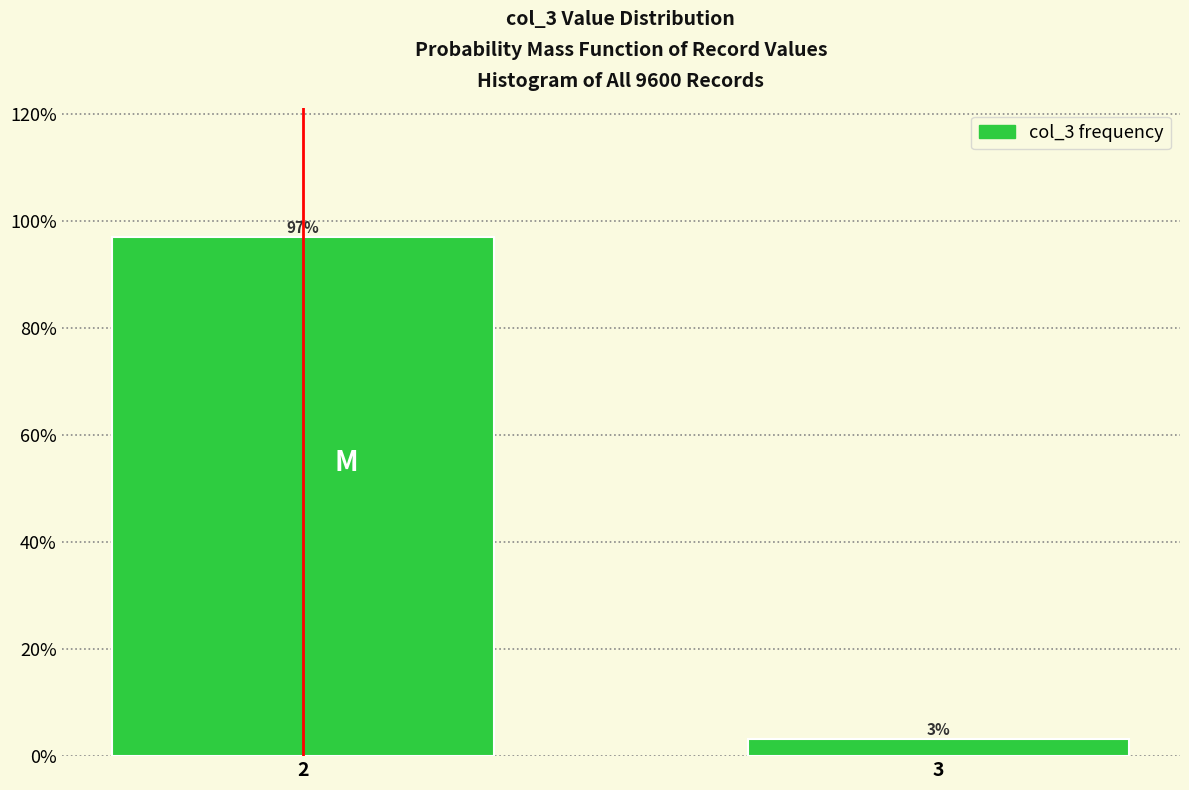

List the labels in order of value, largest first.

2, 3